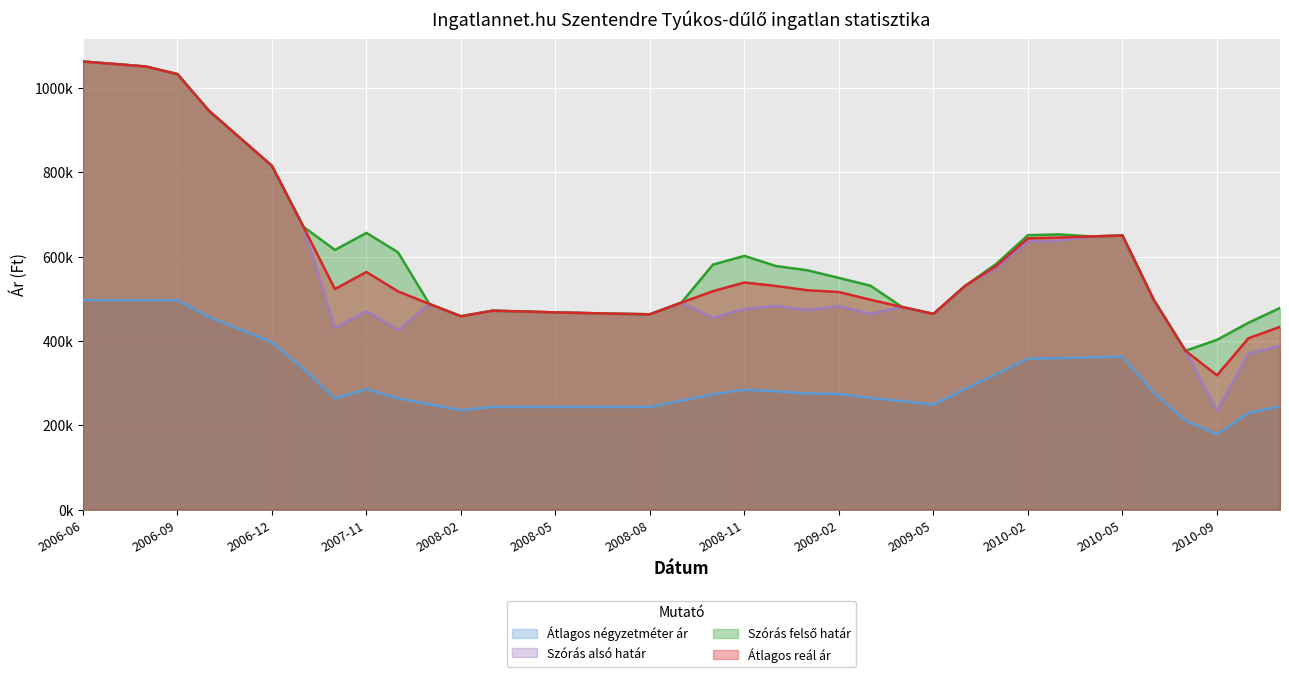

How many data points does each series have?

39